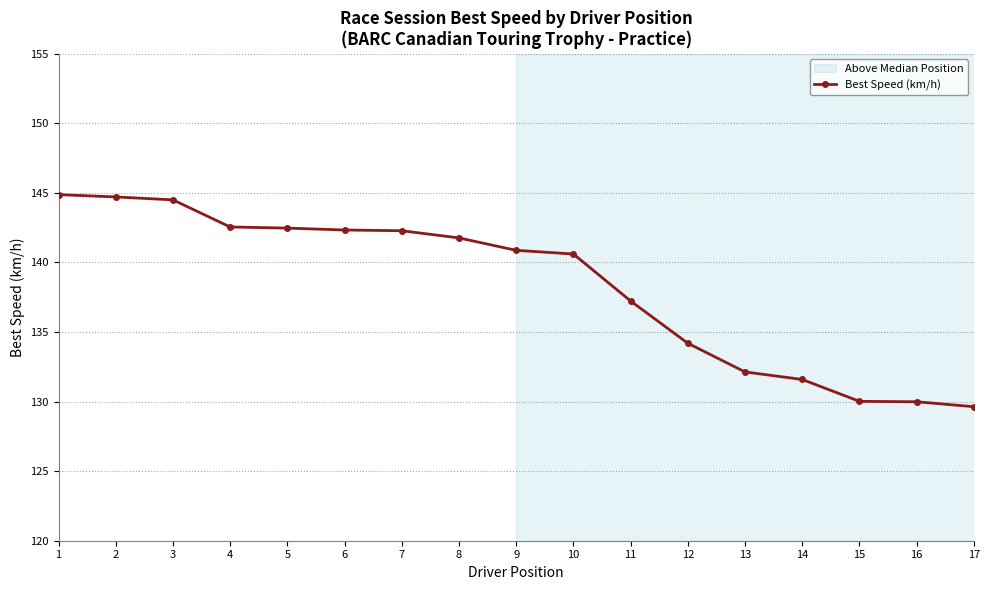

The value at 6 is 249.1. True or false?

False